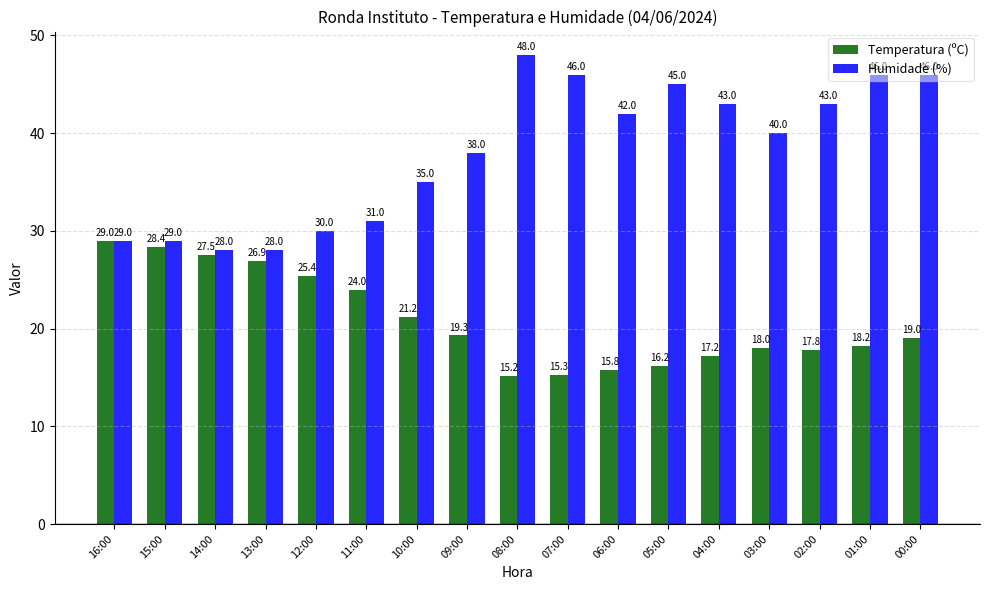

Rank the categories by Temperatura (ºC) value from lowest to highest.

08:00, 07:00, 06:00, 05:00, 04:00, 02:00, 03:00, 01:00, 00:00, 09:00, 10:00, 11:00, 12:00, 13:00, 14:00, 15:00, 16:00